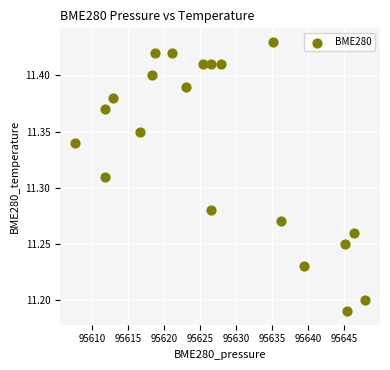

How many points are shown in the scatter plot?

20